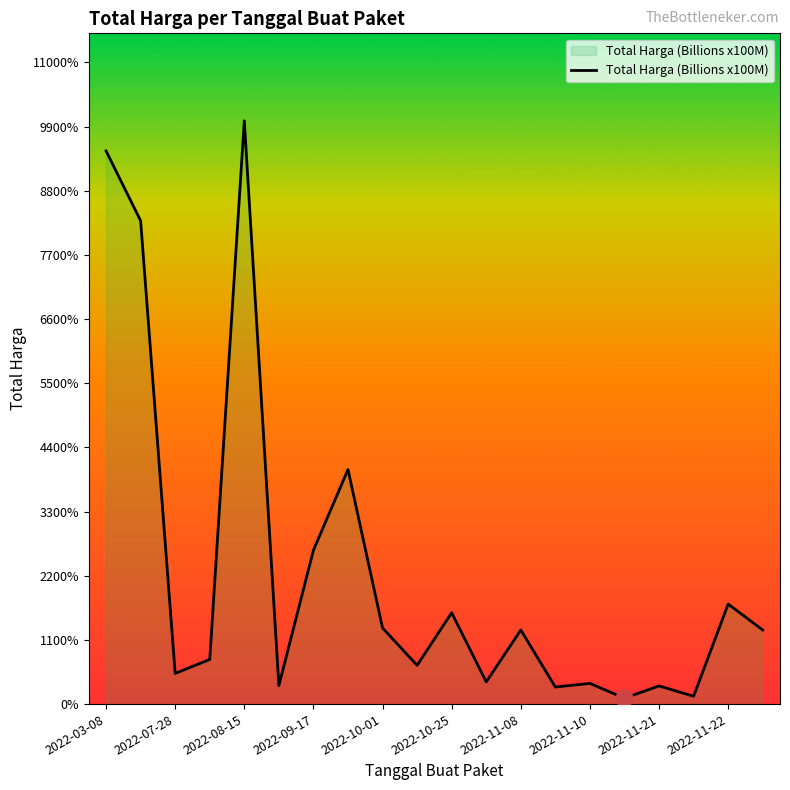

At which category does the data reach its first local peak?

2022-08-15